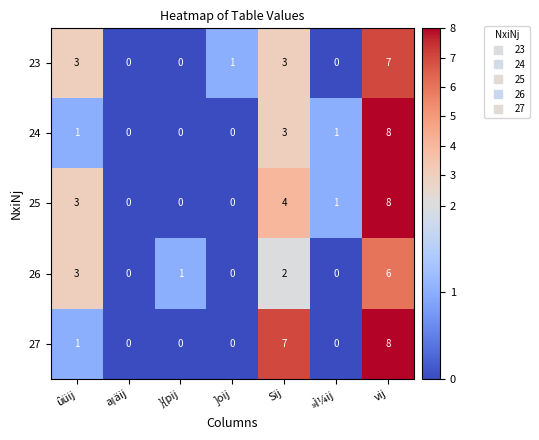

At which category does the chart reach its peak across all series?

vij